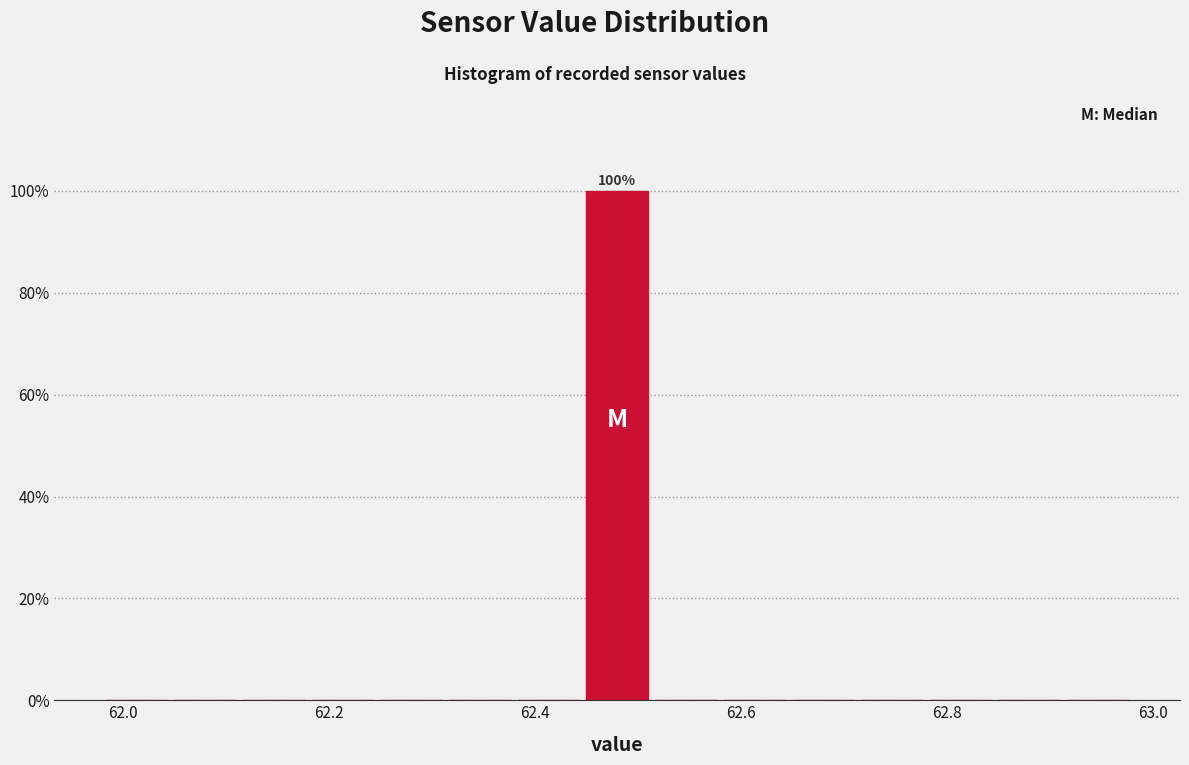

Read against the x-axis, roughly where is the centre of the tallest bar?

62.48